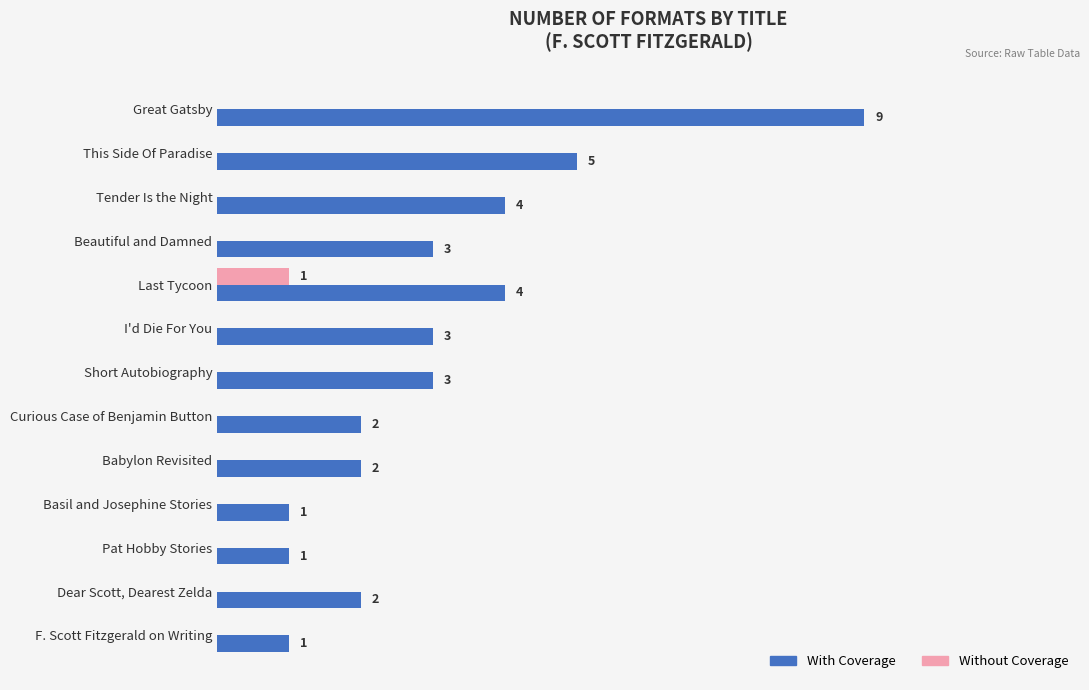

Is the value of Without Coverage at Curious Case of Benjamin Button greater than the value of With Coverage at Tender Is the Night?

No